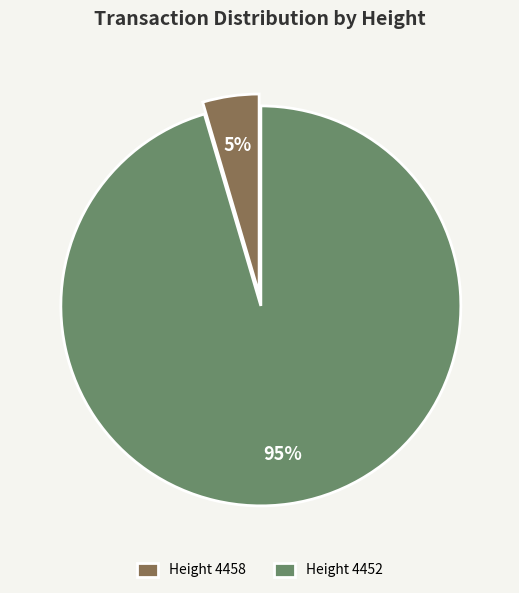

Is there a majority slice in this chart?

Yes